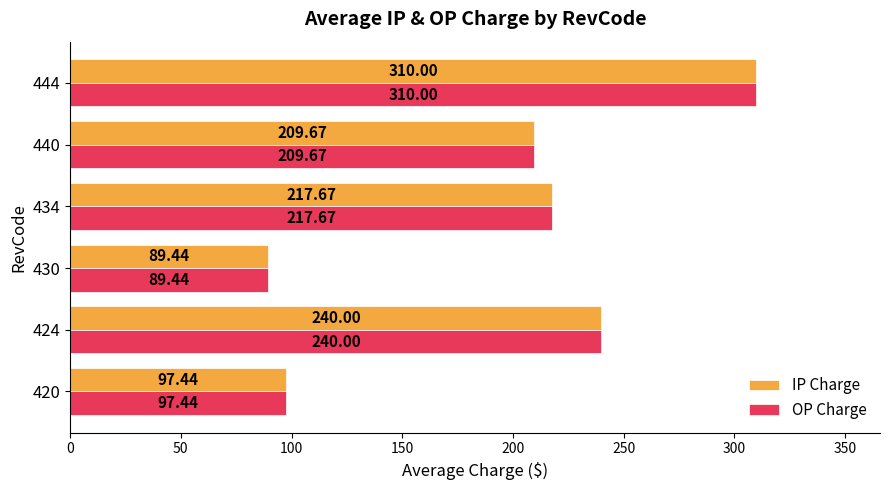

List the labels in order of OP Charge value, smallest first.

430, 420, 440, 434, 424, 444